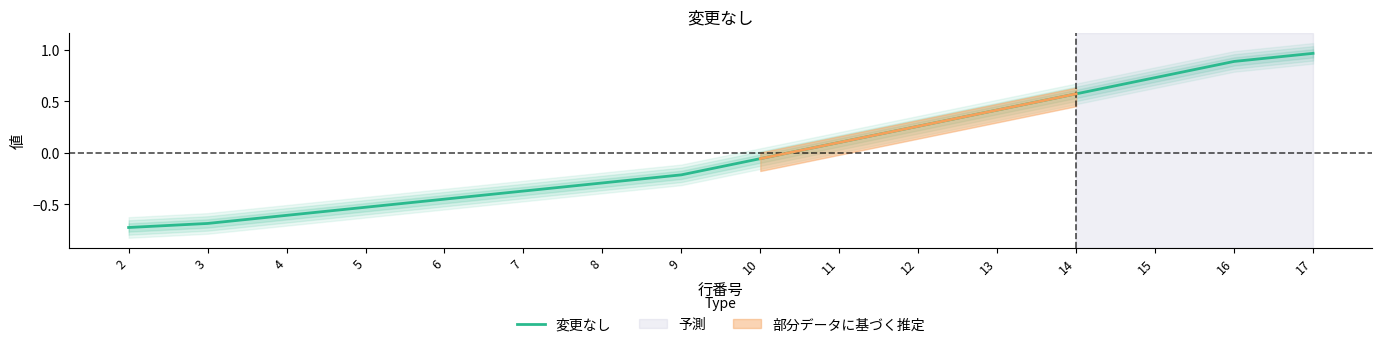

Is it true that the value at 3 is -0.3?

False